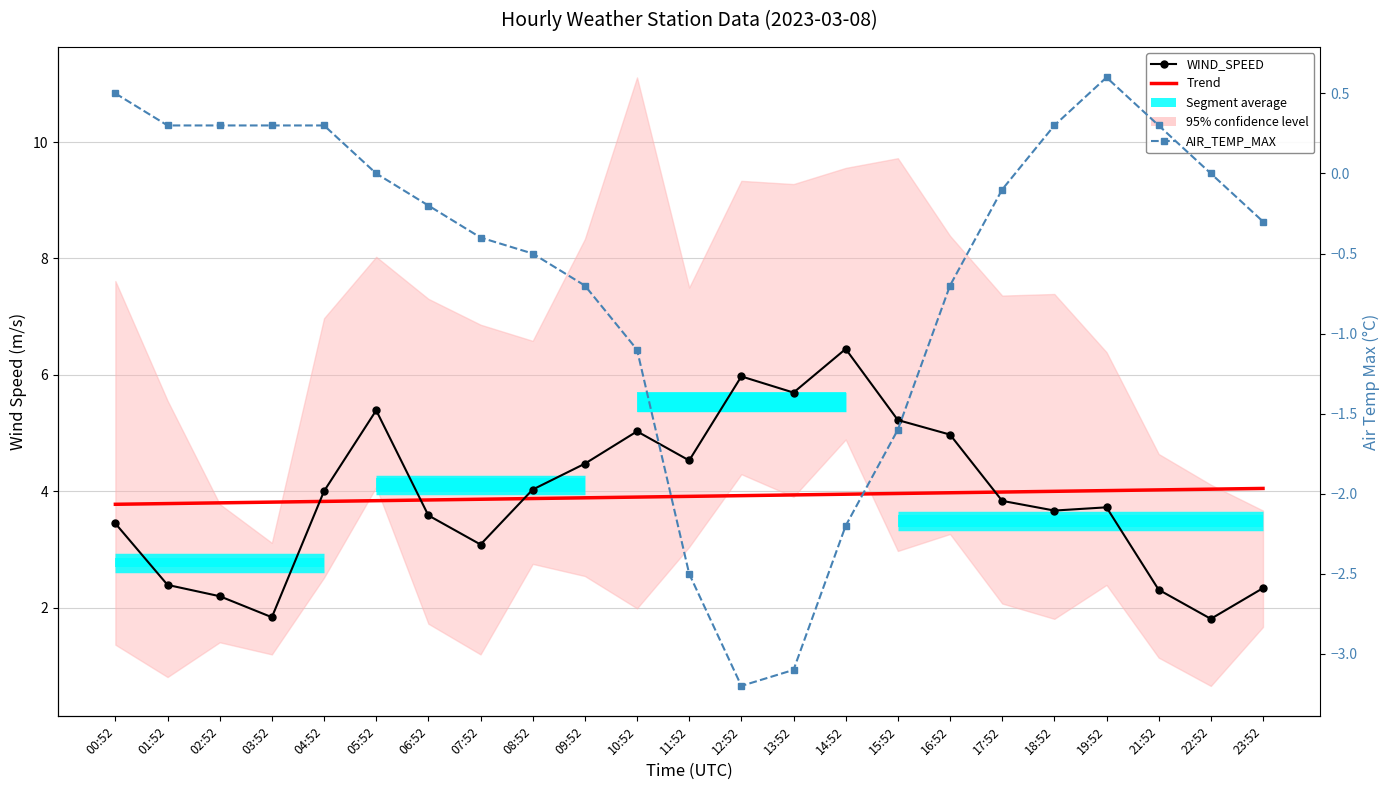

Which series has the largest range (max minus min)?

WIND_SPEED